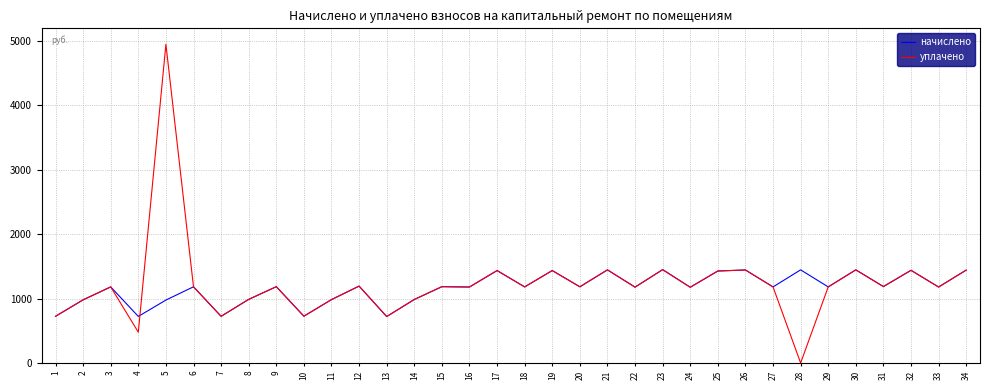

List the series in order of their overall mean, lowest first.

начислено, уплачено